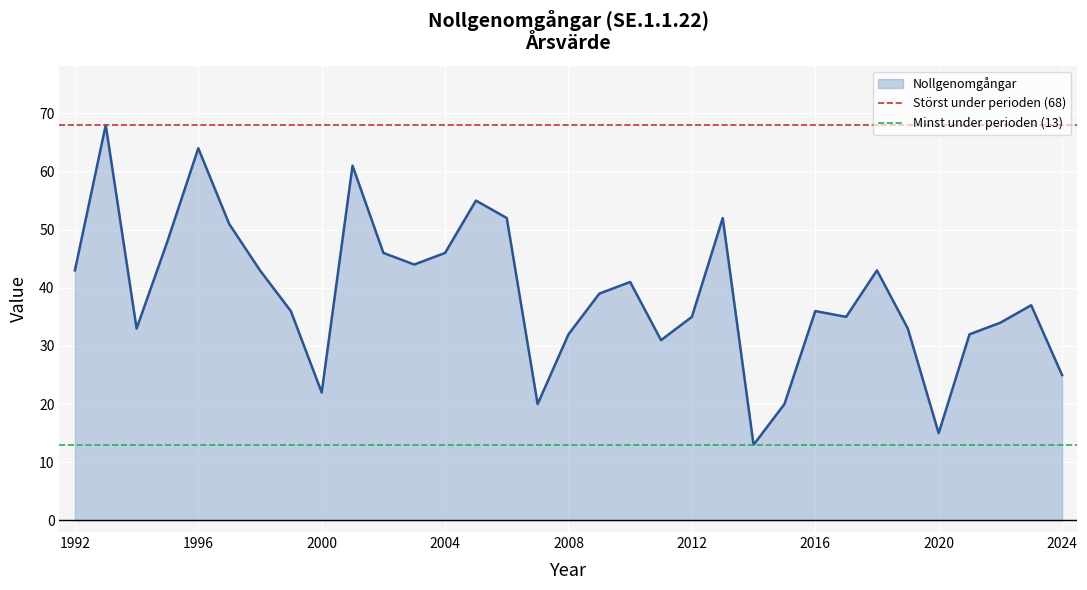

True or false: Nollgenomgångar has a value of 22 at 2000.

True